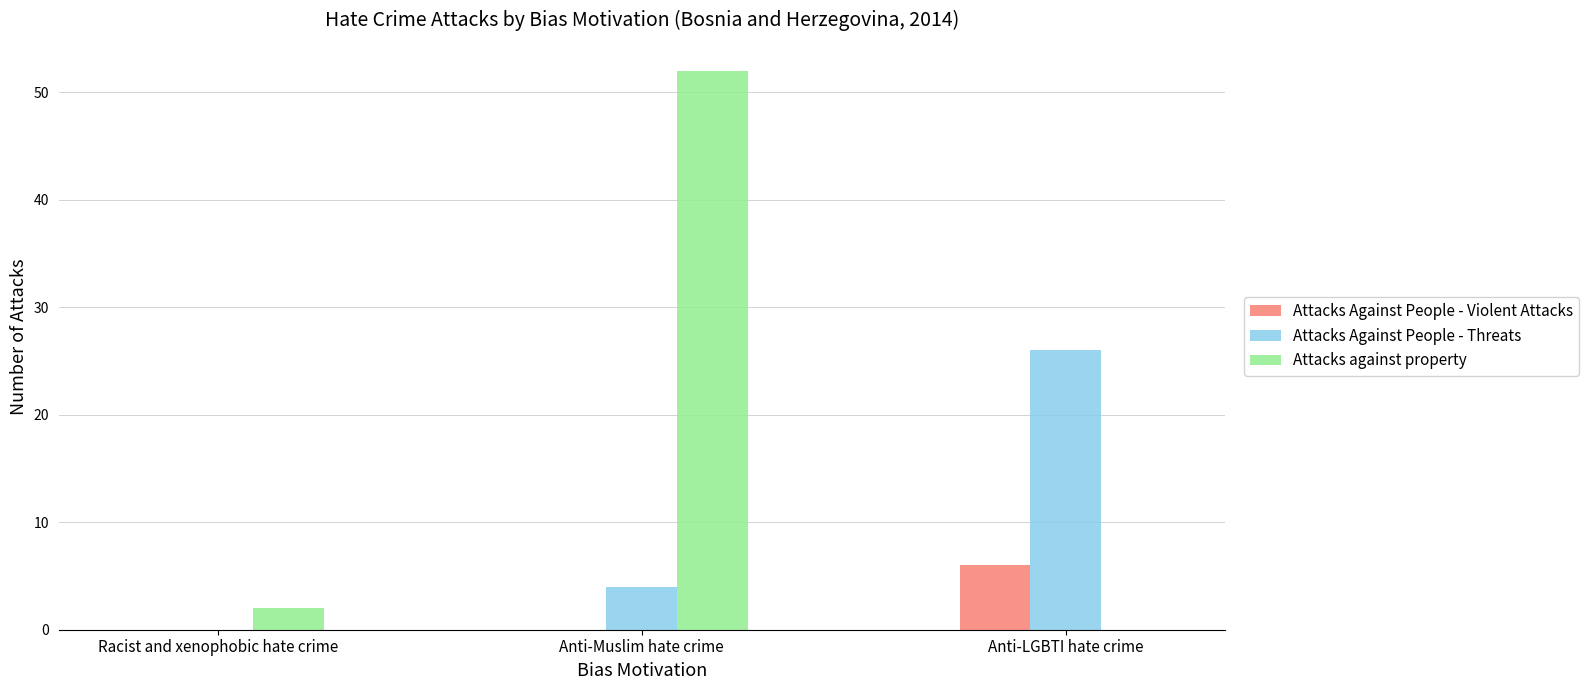

Which label corresponds to the largest value in the chart?

Anti-Muslim hate crime